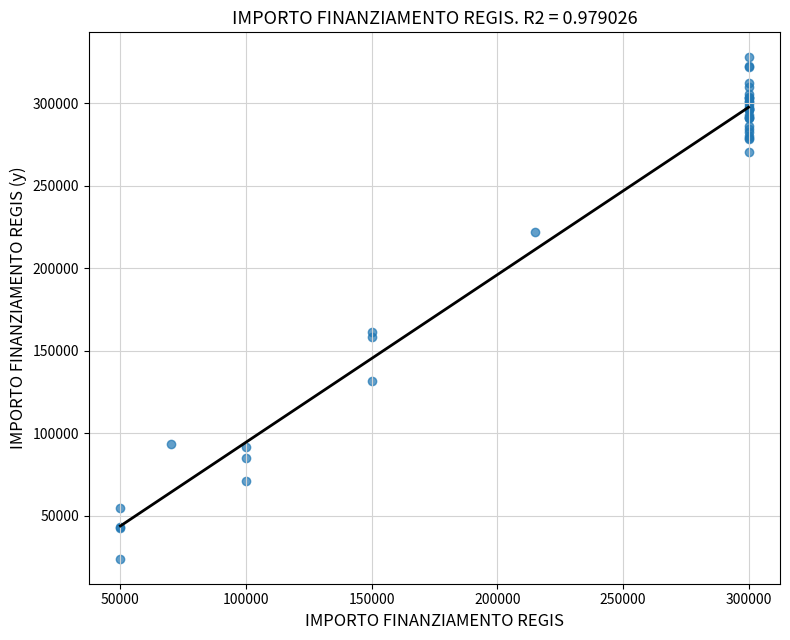

What Y value in the scatter plot is closest to 175955?

161511.5